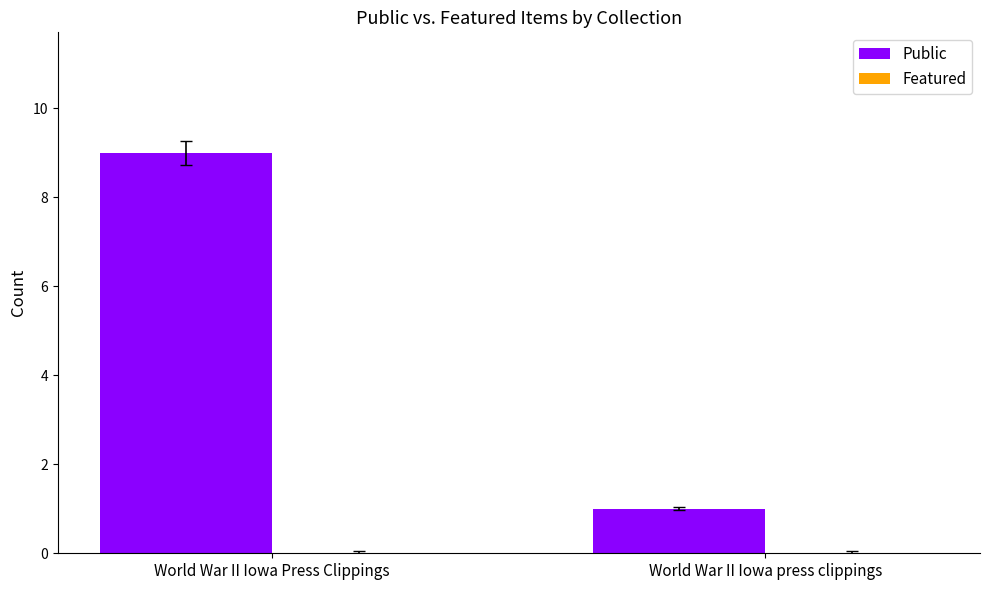

Does the chart contain stacked bars?

No